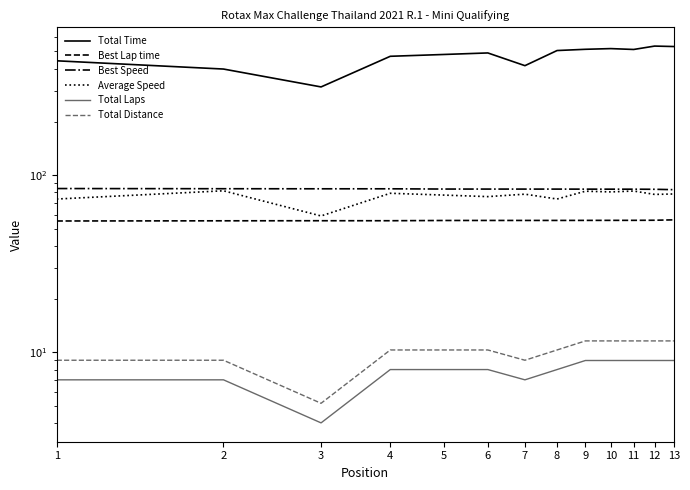

How many data points does each series have?

13